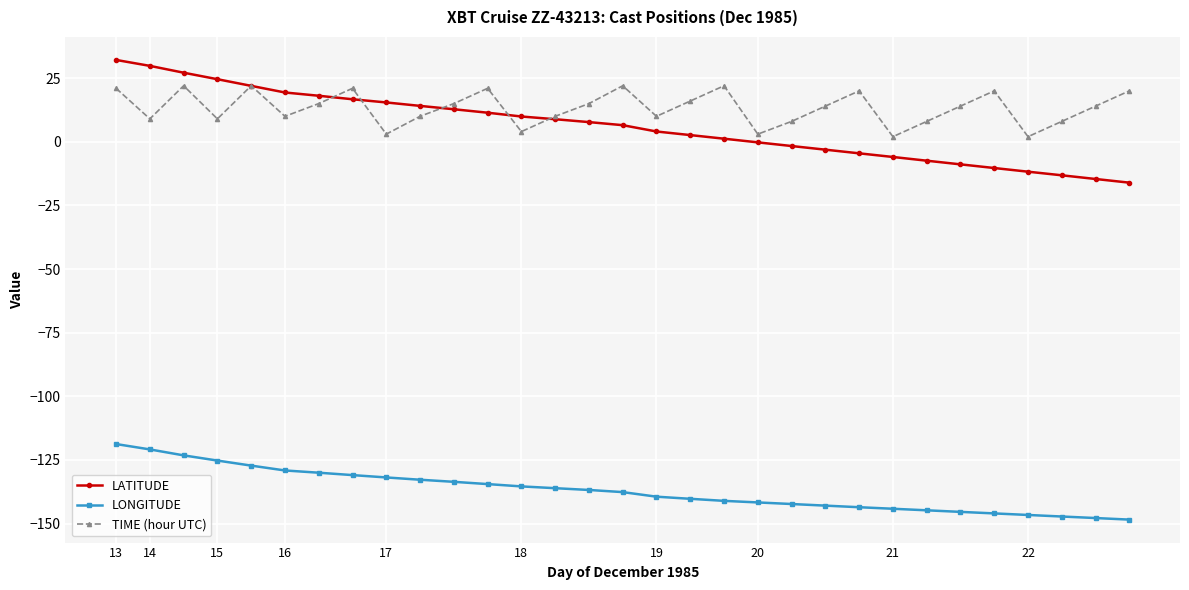

What is the value of the TIME (hour UTC) point at the 8th from the left?

21.0